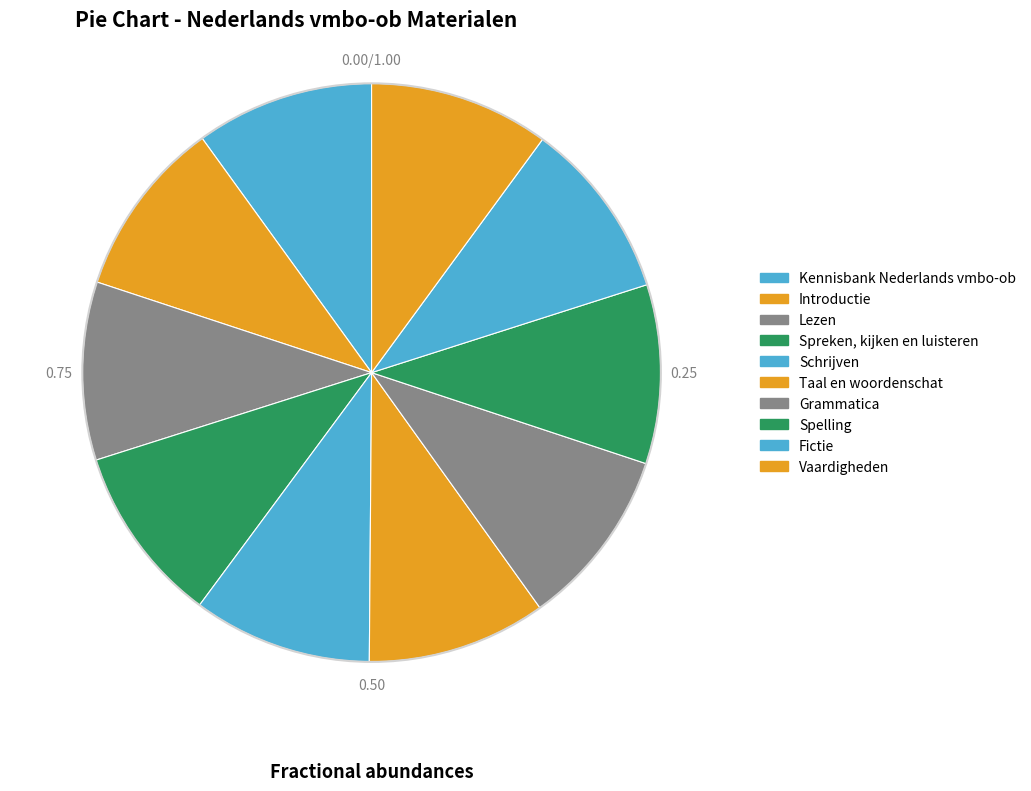

To the nearest percent, what portion does Introductie represent?

10%